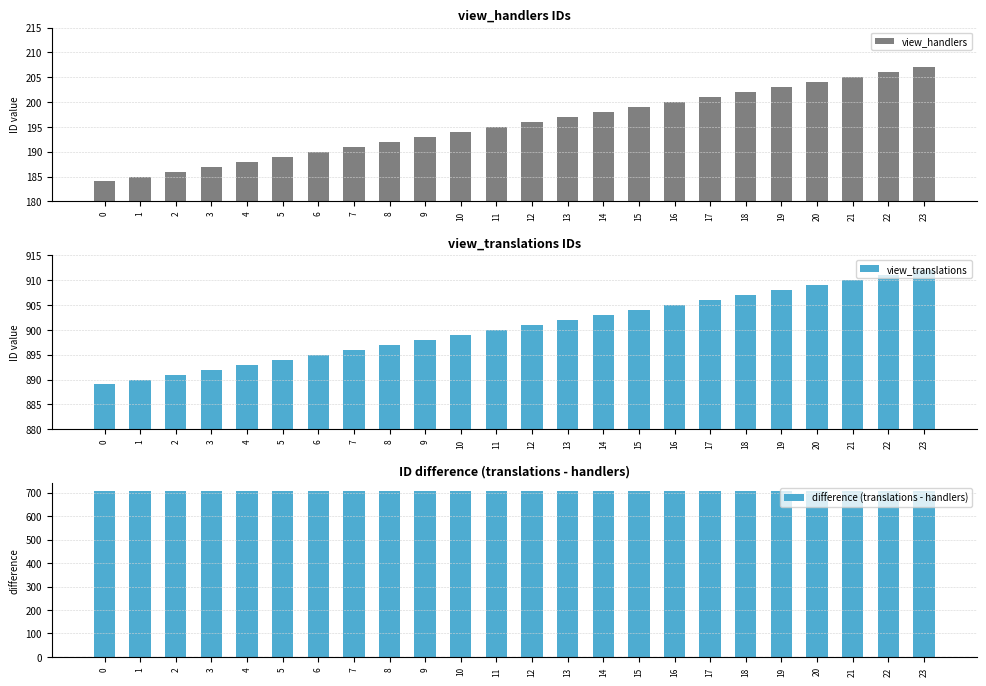

What is the sum of all difference (translations - handlers) values?

16920